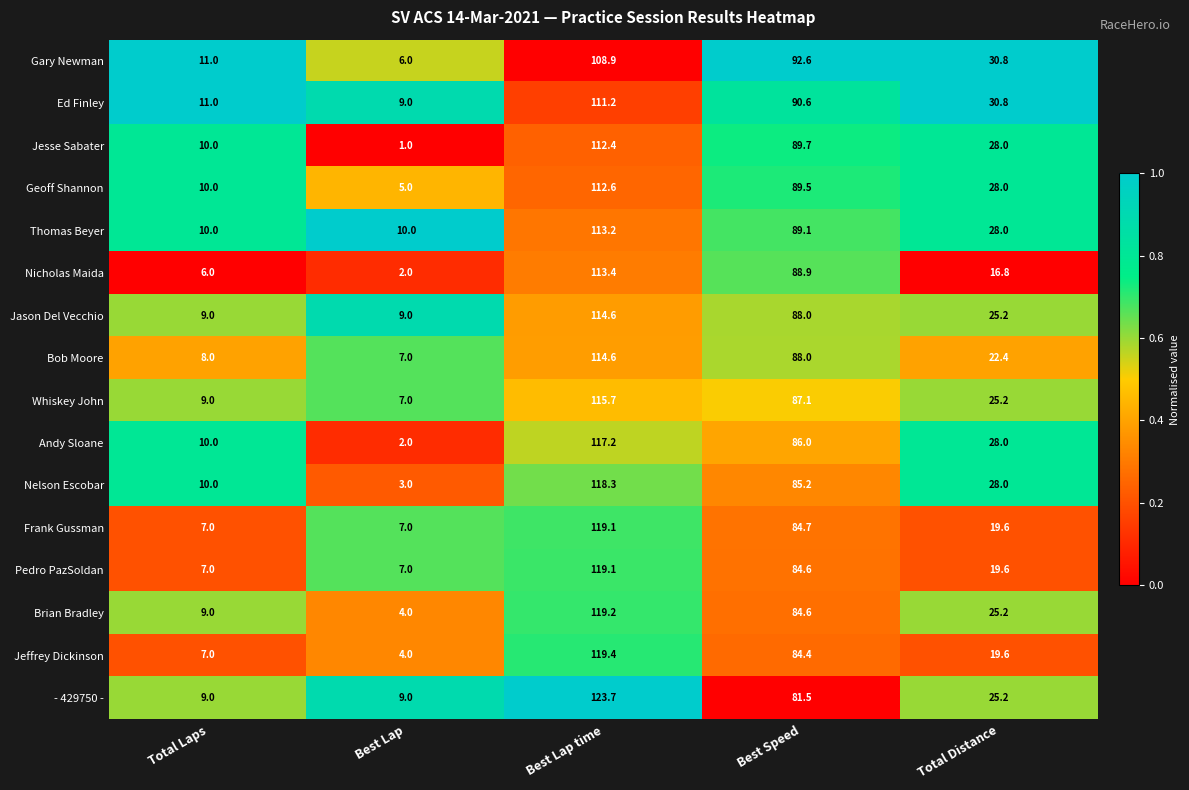

Where does the Jason Del Vecchio series first go above 25?

Best Lap time